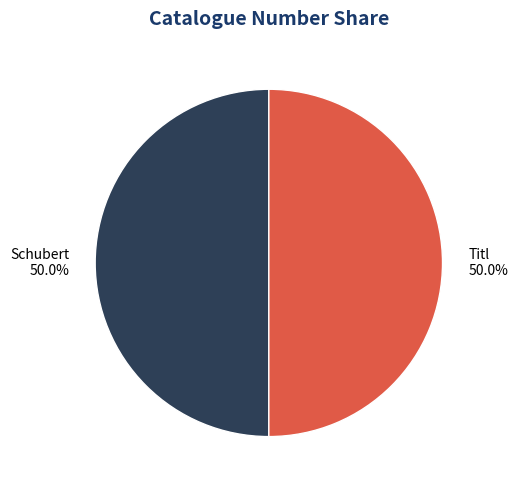

Approximately how many times larger is the value at Schubert compared to Titl?

1.0